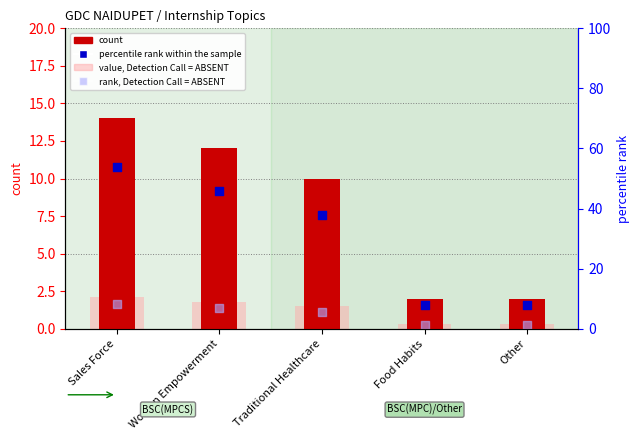

Which series reaches the minimum Y coordinate?

value, Detection Call = ABSENT